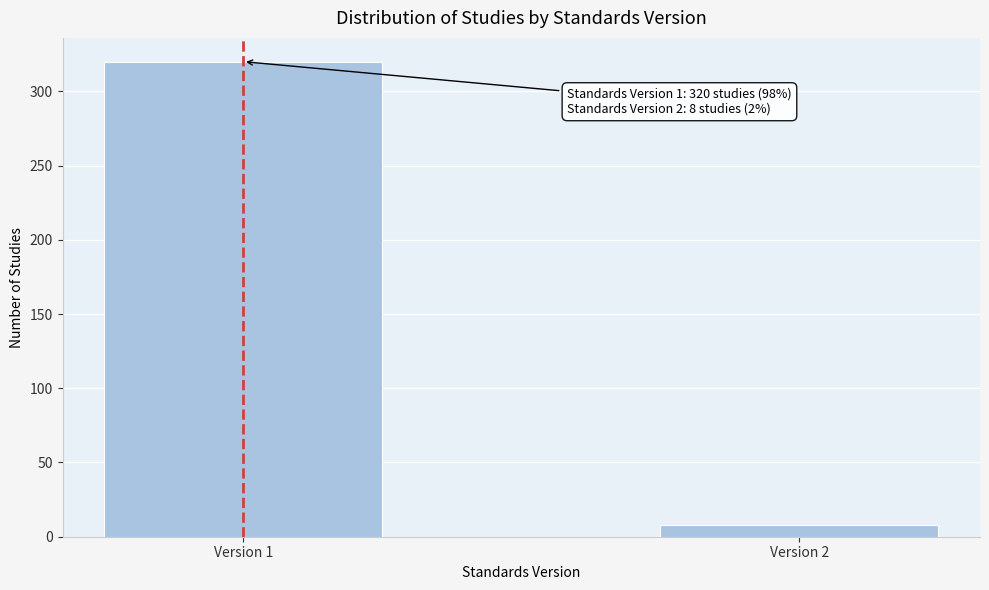

Reading right to left, list all the values displayed in this chart.

Version 2=8	Version 1=320